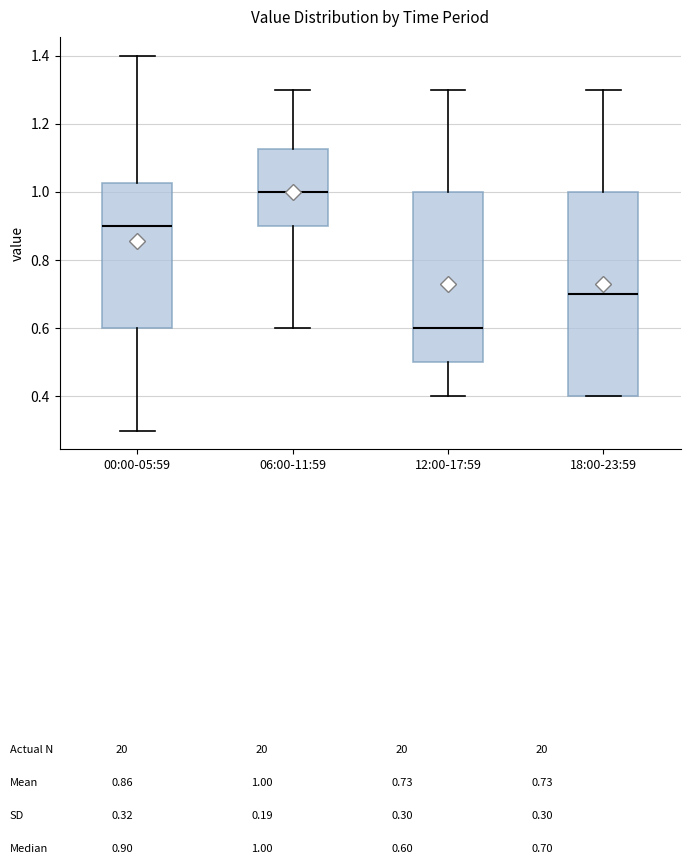

Reading left to right, read every box against the y-axis: the position of its median line, the range the box covers, and the ends of its whiskers. The values are not printed on the chart, so give them approximately, as read against the axis.

00:00-05:59: median 0.90, box 0.60 to 1.02, whiskers 0.30 to 1.40
06:00-11:59: median 1.00, box 0.90 to 1.12, whiskers 0.60 to 1.30
12:00-17:59: median 0.60, box 0.50 to 1.00, whiskers 0.40 to 1.30
18:00-23:59: median 0.70, box 0.40 to 1.00, whiskers 0.40 to 1.30